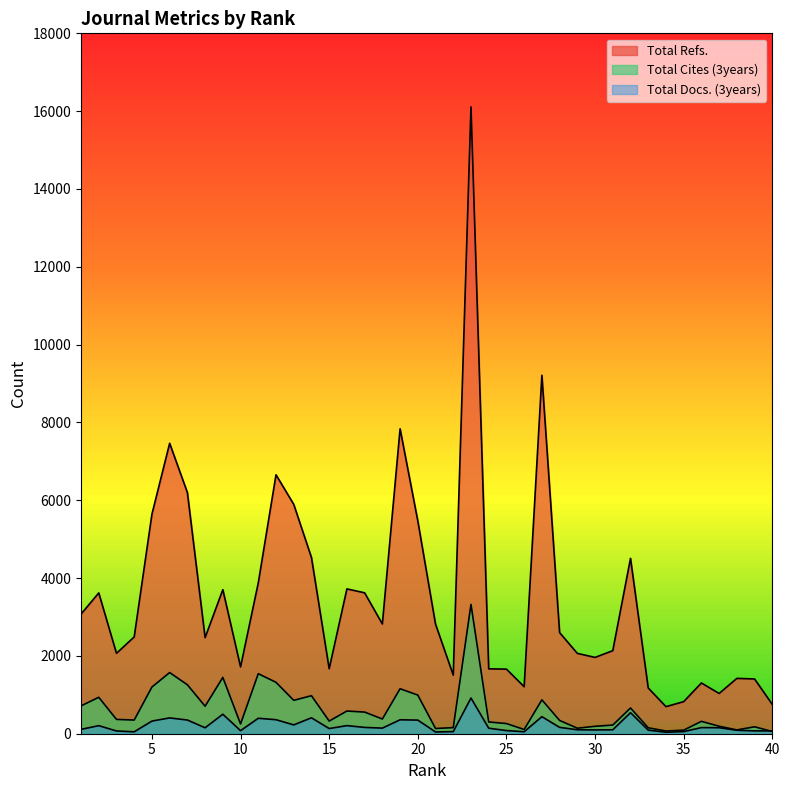

How many values in the Total Cites (3years) series exceed 368?

19